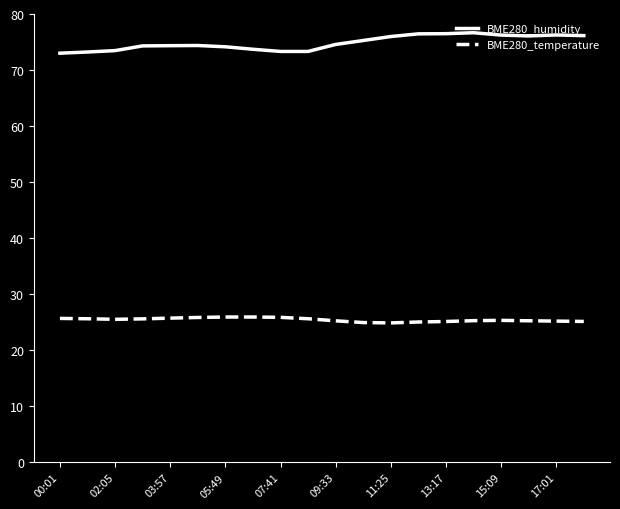

Rank the series by their maximum value, from lowest to highest.

BME280_temperature, BME280_humidity